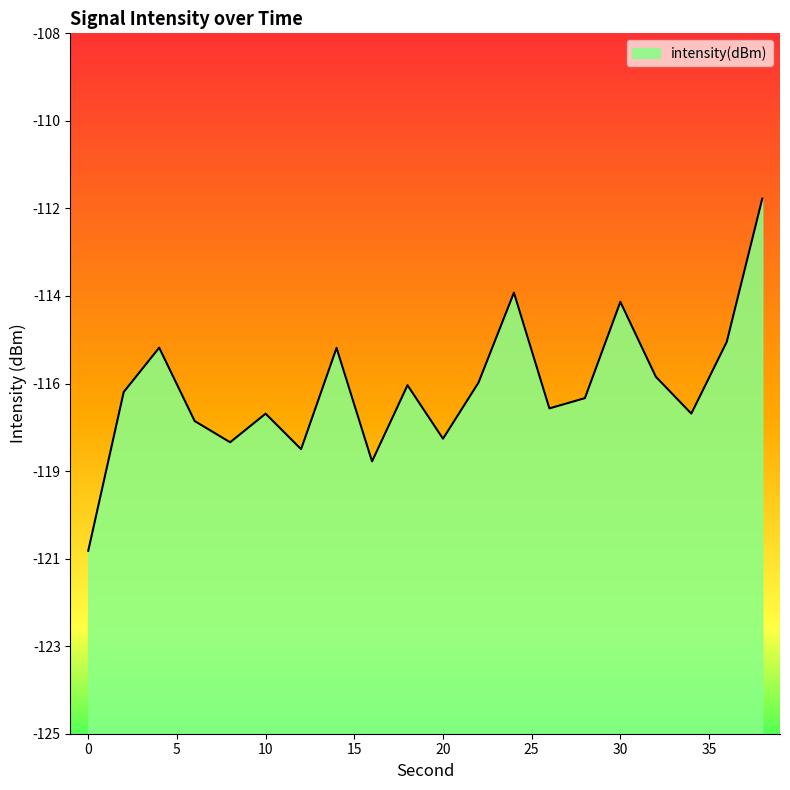

Does the chart display data point markers on the line(s)?

No